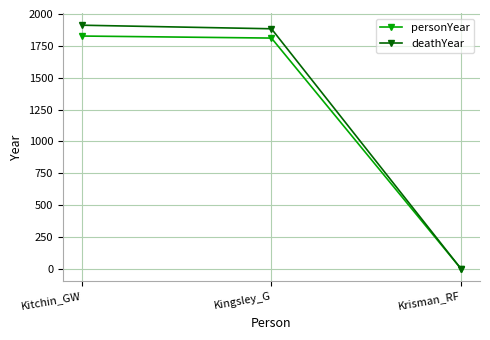

Which series has the largest range (max minus min)?

deathYear